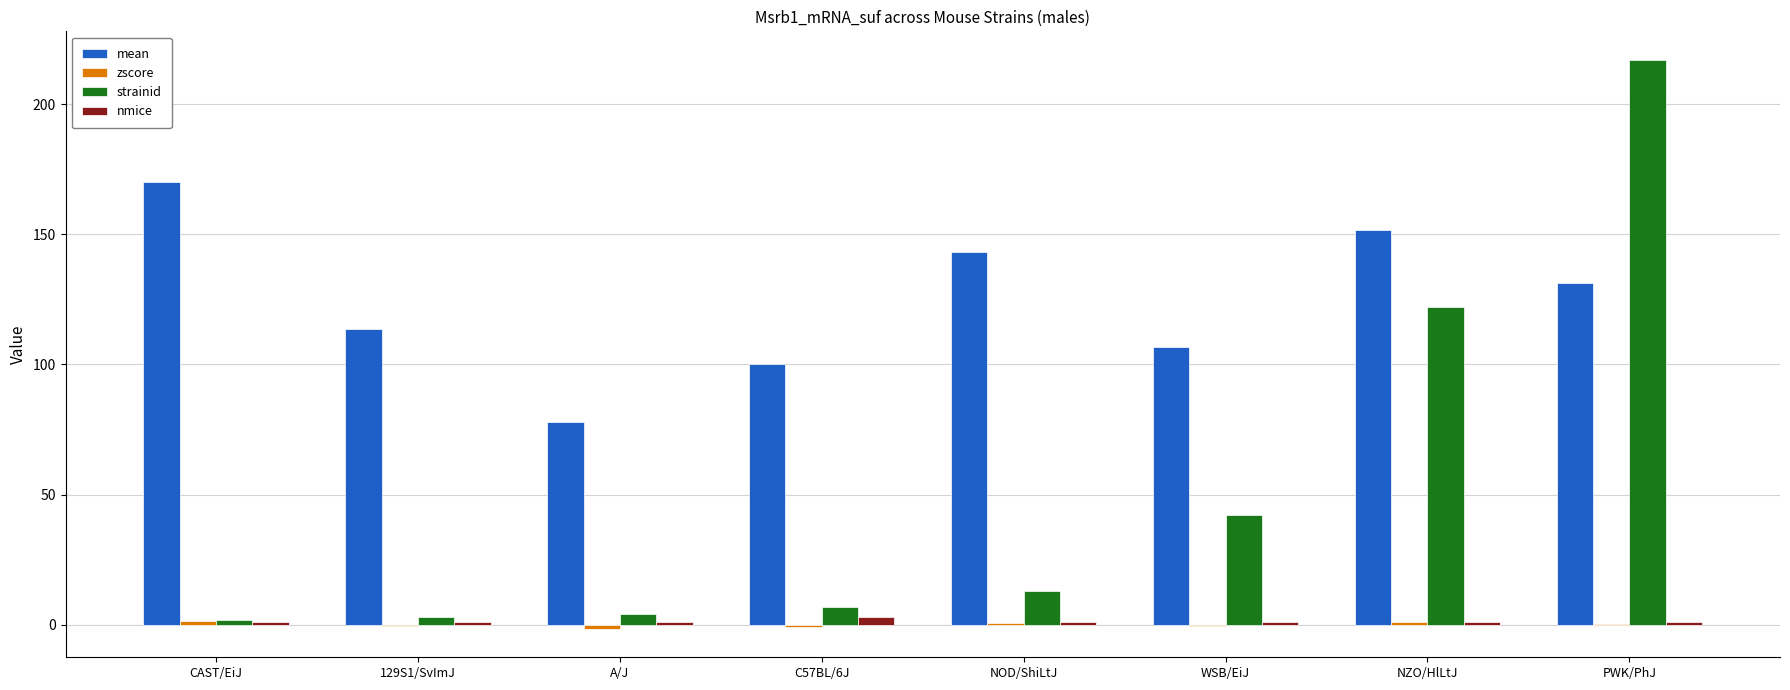

What is the greatest value displayed?

217.0